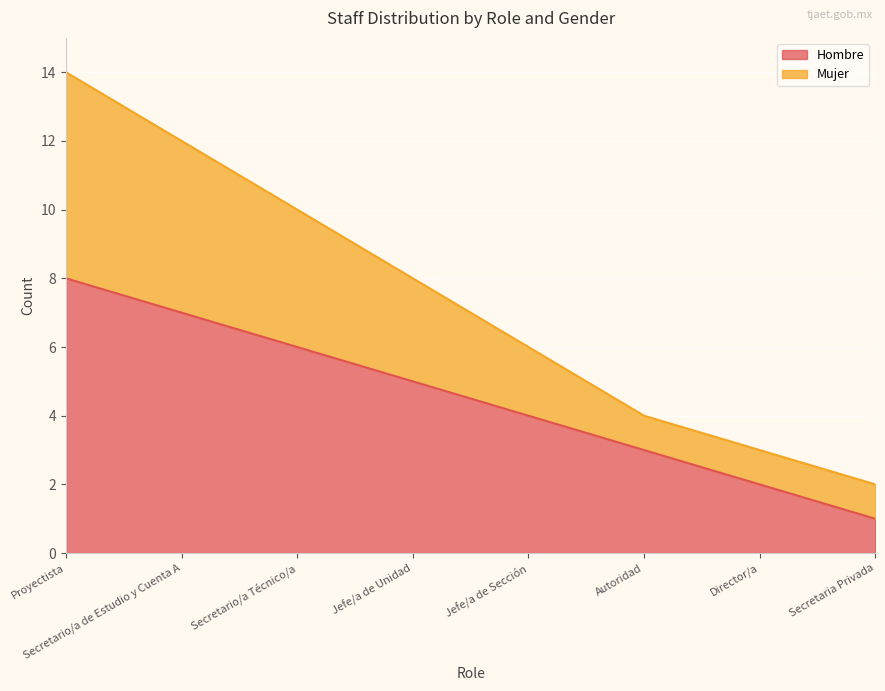

Reading left to right, extract all data points from this chart.

Hombre: 8	7	6	5	4	3	2	1
Mujer: 14	12	10	8	6	4	3	2